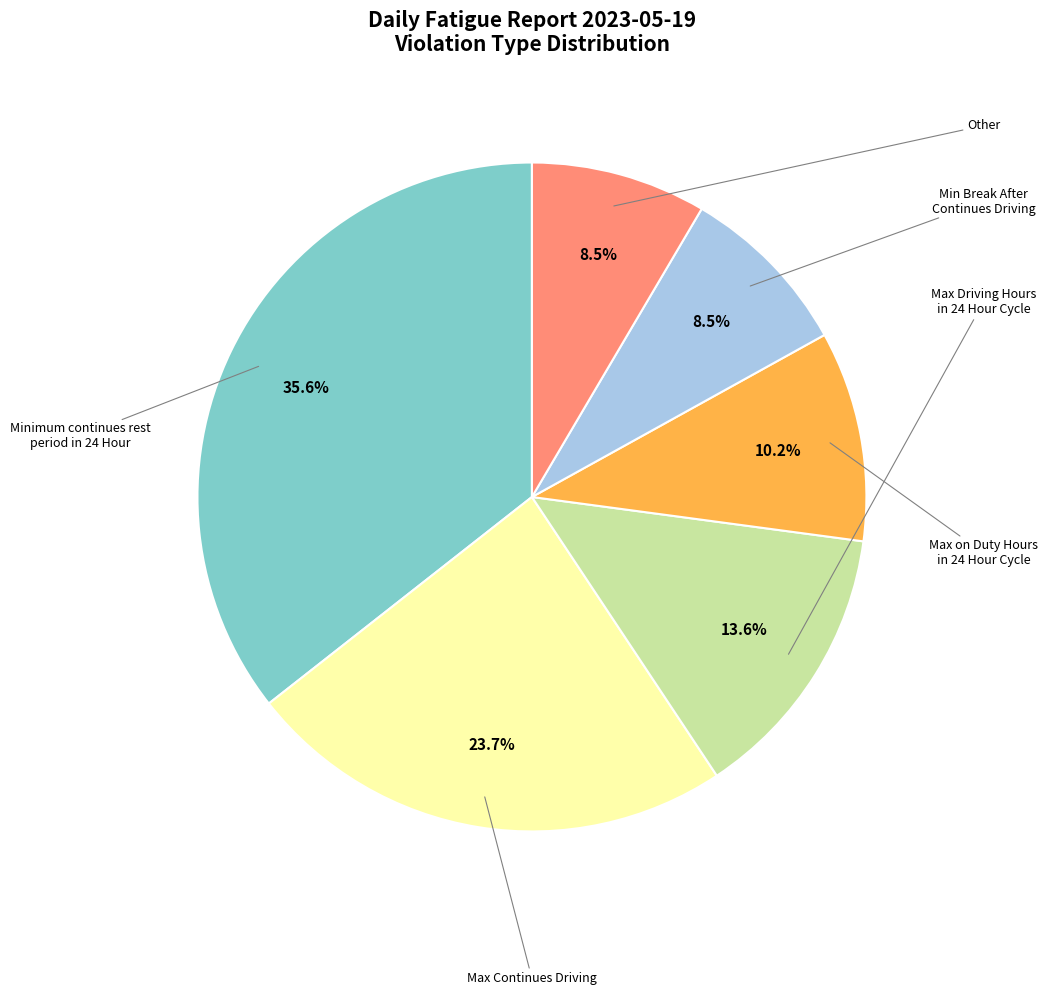

Is there any slice that represents more than half of the pie?

No